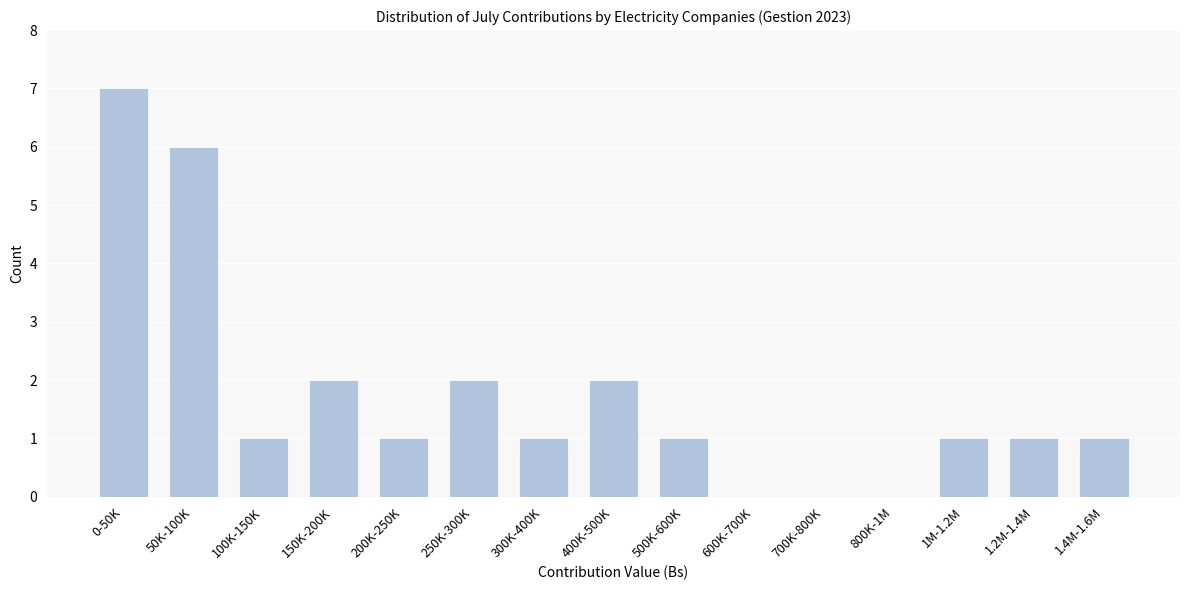

Reading left to right, extract all data points from this chart.

0-50K=7	50K-100K=6	100K-150K=1	150K-200K=2	200K-250K=1	250K-300K=2	300K-400K=1	400K-500K=2	500K-600K=1	600K-700K=0	700K-800K=0	800K-1M=0	1M-1.2M=1	1.2M-1.4M=1	1.4M-1.6M=1